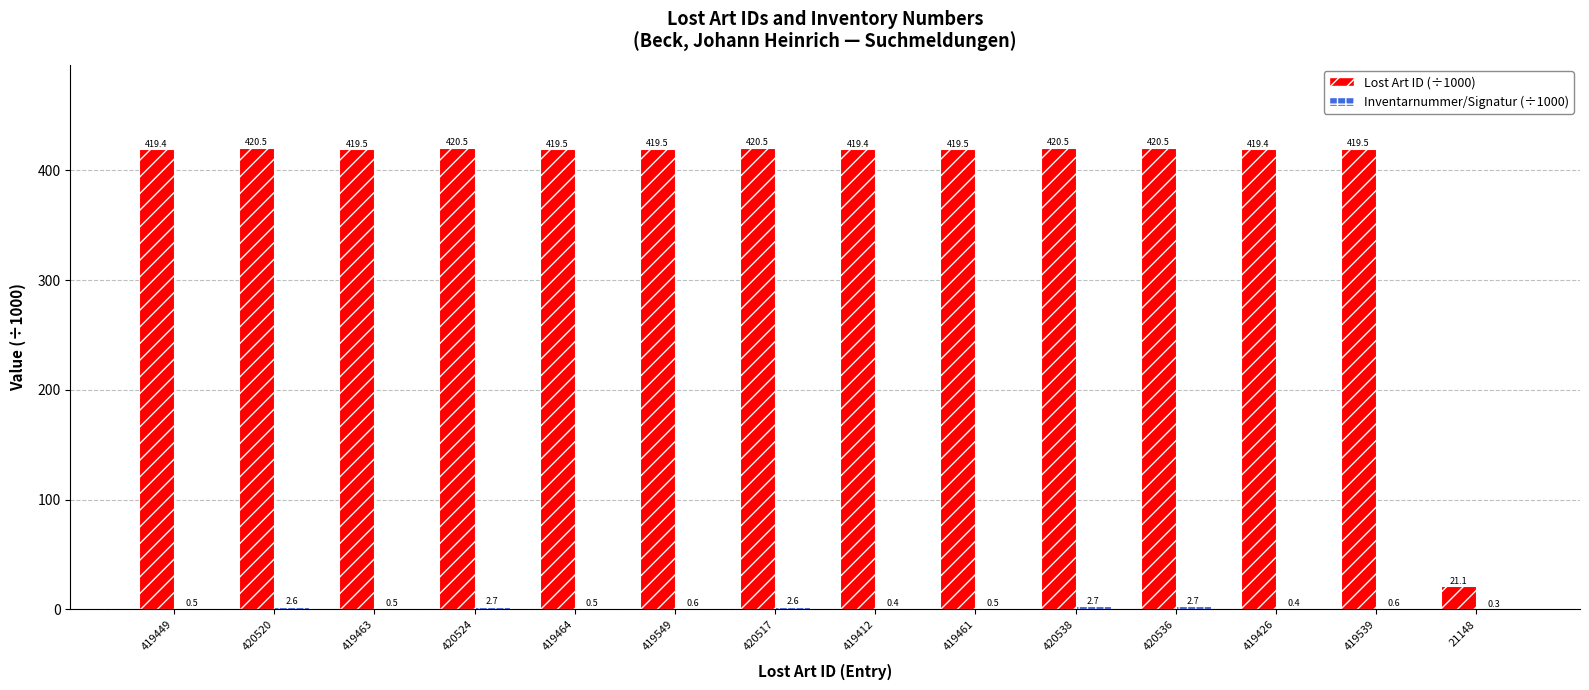

What is the approximate value of Lost Art ID (÷1000) at 419449?

419.4